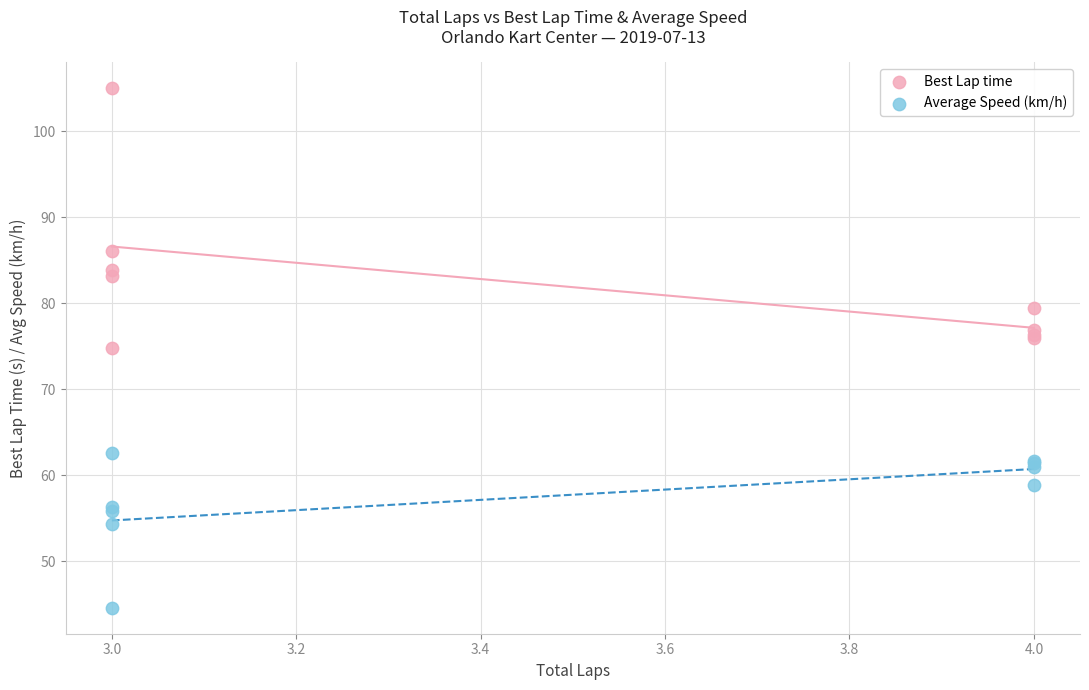

Which series reaches the maximum Y coordinate?

Best Lap time